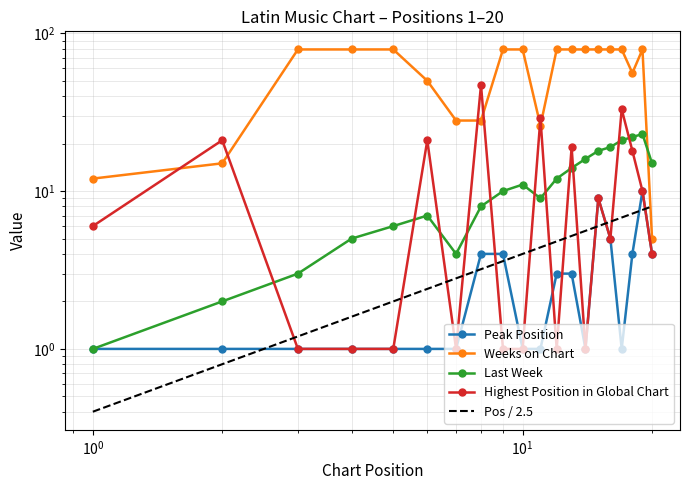

How many lines are shown in the chart?

5